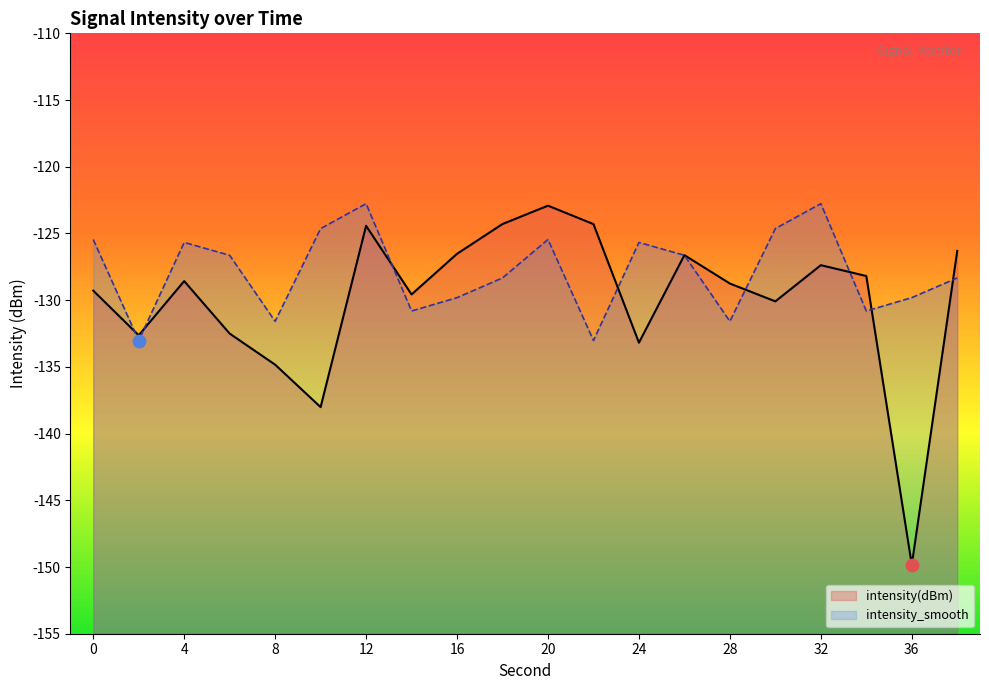

Which series has the largest Y range (max minus min)?

intensity(dBm)